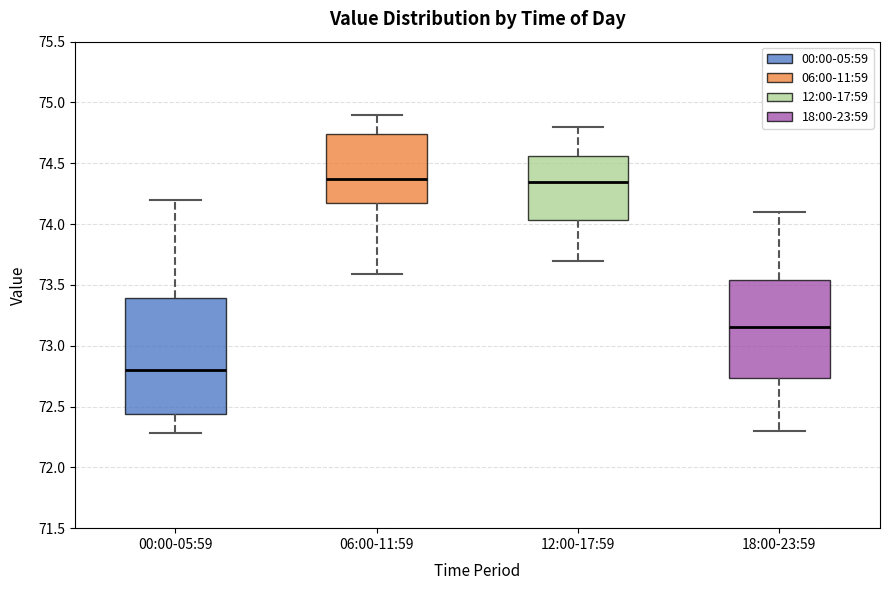

Which box is the tallest, from its lower edge to its upper edge?

00:00-05:59